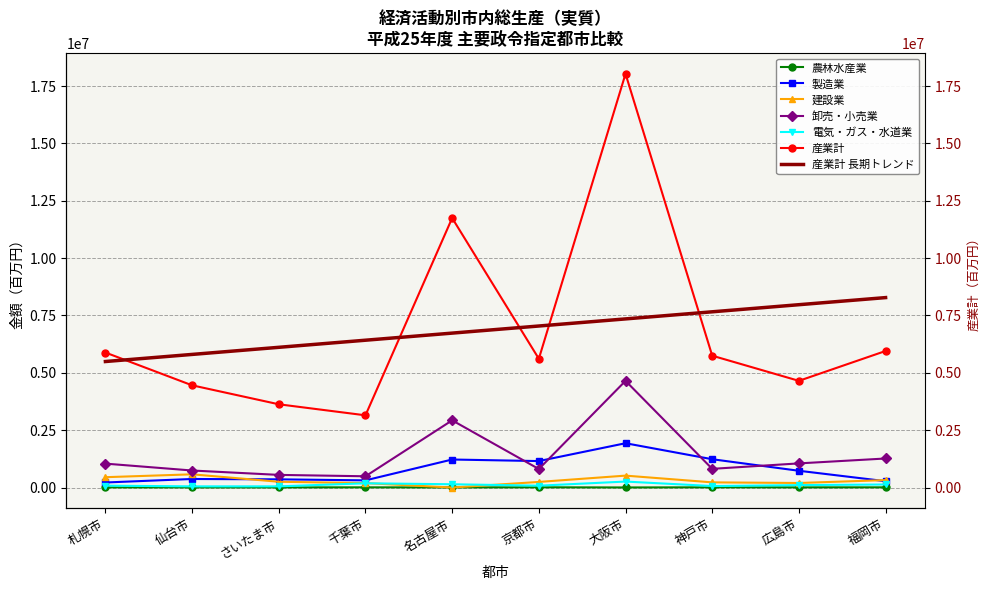

Between 千葉市 and 名古屋市, which series saw the biggest shift?

産業計